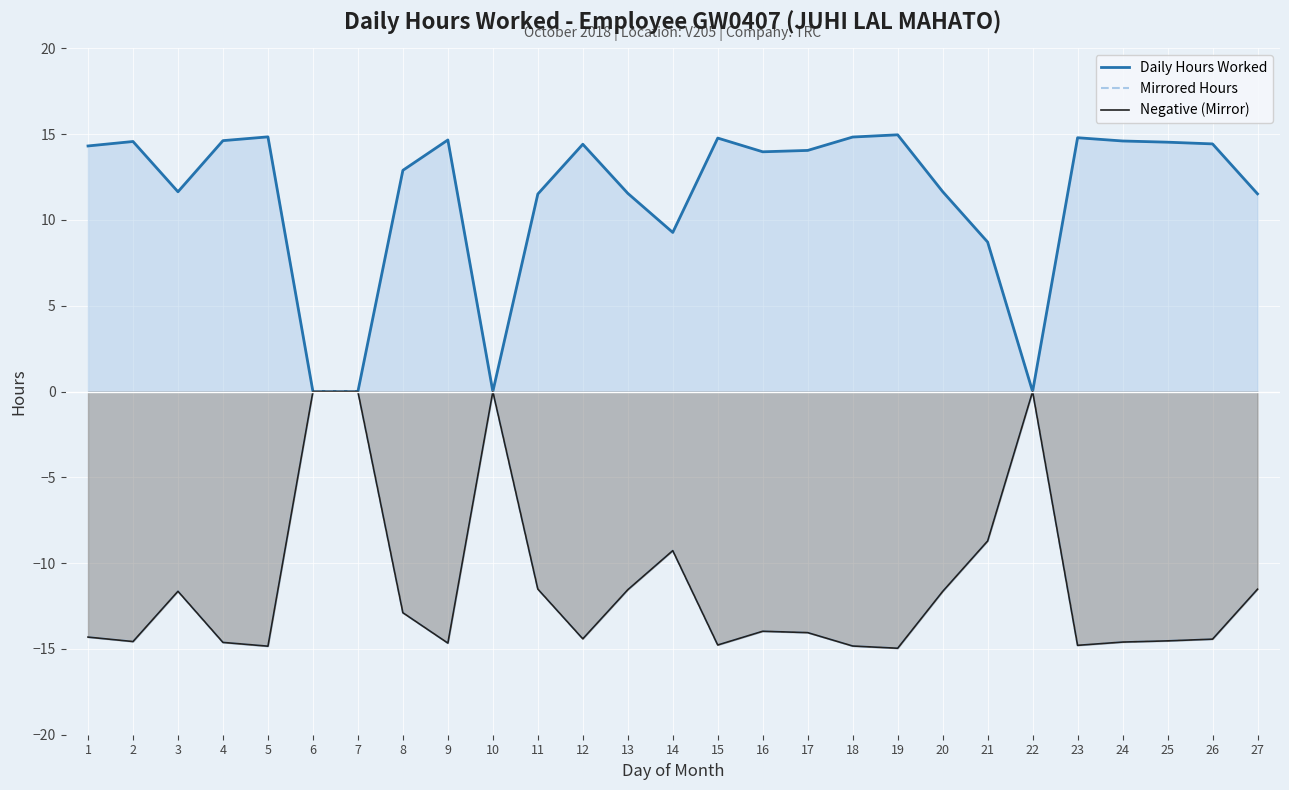

What is the sum of the Mirrored Hours values at 24 and 23?

-29.4